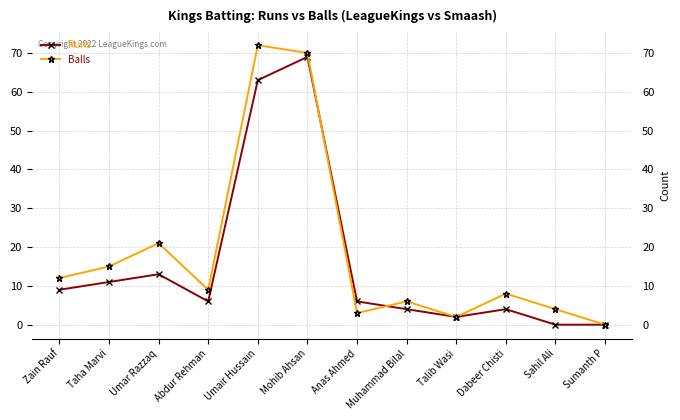

Reading left to right, extract all data points from this chart.

Runs: Zain Rauf=9	Taha Marvi=11	Umar Razzaq=13	Abdur Rehman=6	Umair Hussain=63	Mohib Ahsan=69	Anas Ahmed=6	Muhammad Bilal=4	Talib Wasi=2	Dabeer Chisti=4	Sahil Ali=0	Sumanth P=0
Balls: Zain Rauf=12	Taha Marvi=15	Umar Razzaq=21	Abdur Rehman=9	Umair Hussain=72	Mohib Ahsan=70	Anas Ahmed=3	Muhammad Bilal=6	Talib Wasi=2	Dabeer Chisti=8	Sahil Ali=4	Sumanth P=0